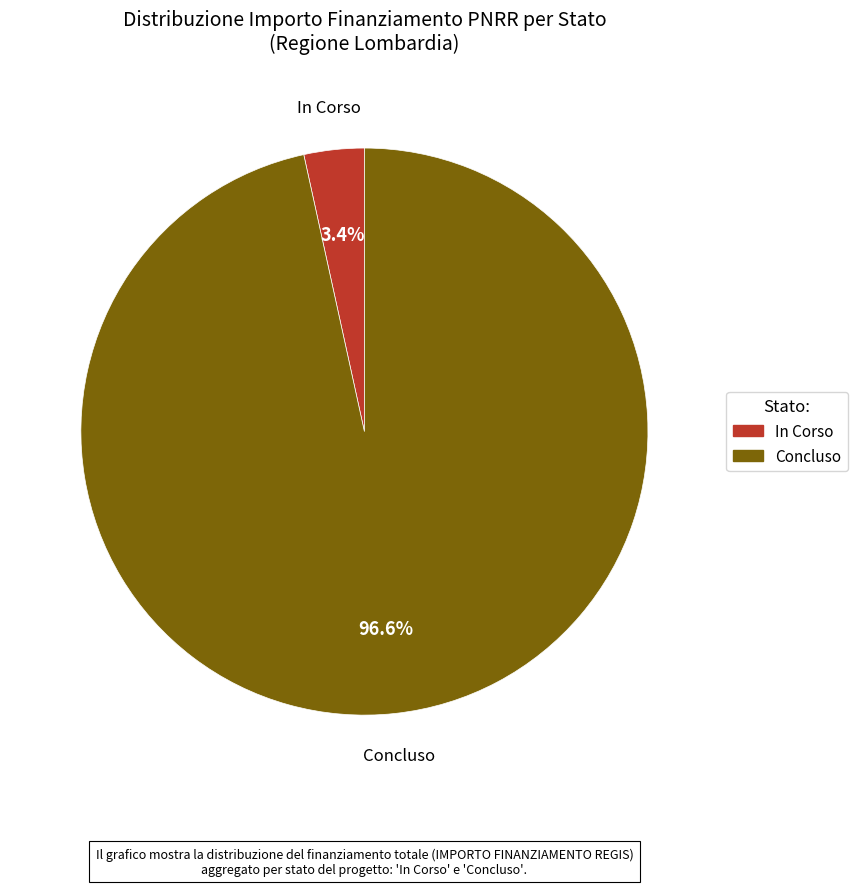

To the nearest percent, what is the difference between the largest and smallest slice percentages?

93%